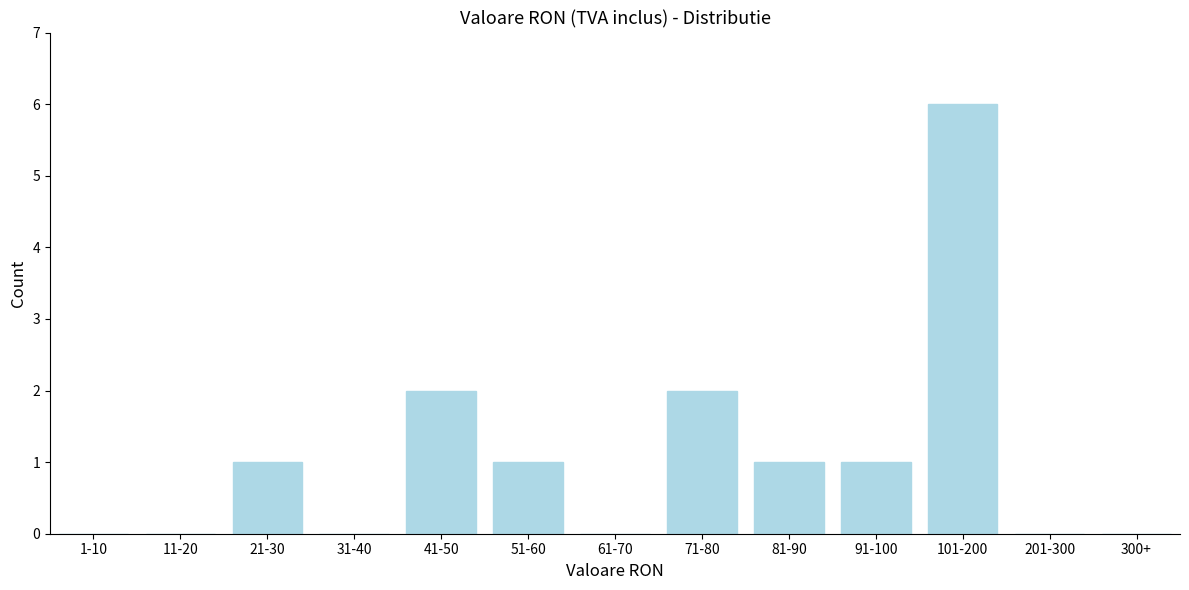

Reading left to right, extract all data points from this chart.

1-10=0	11-20=0	21-30=1	31-40=0	41-50=2	51-60=1	61-70=0	71-80=2	81-90=1	91-100=1	101-200=6	201-300=0	300+=0